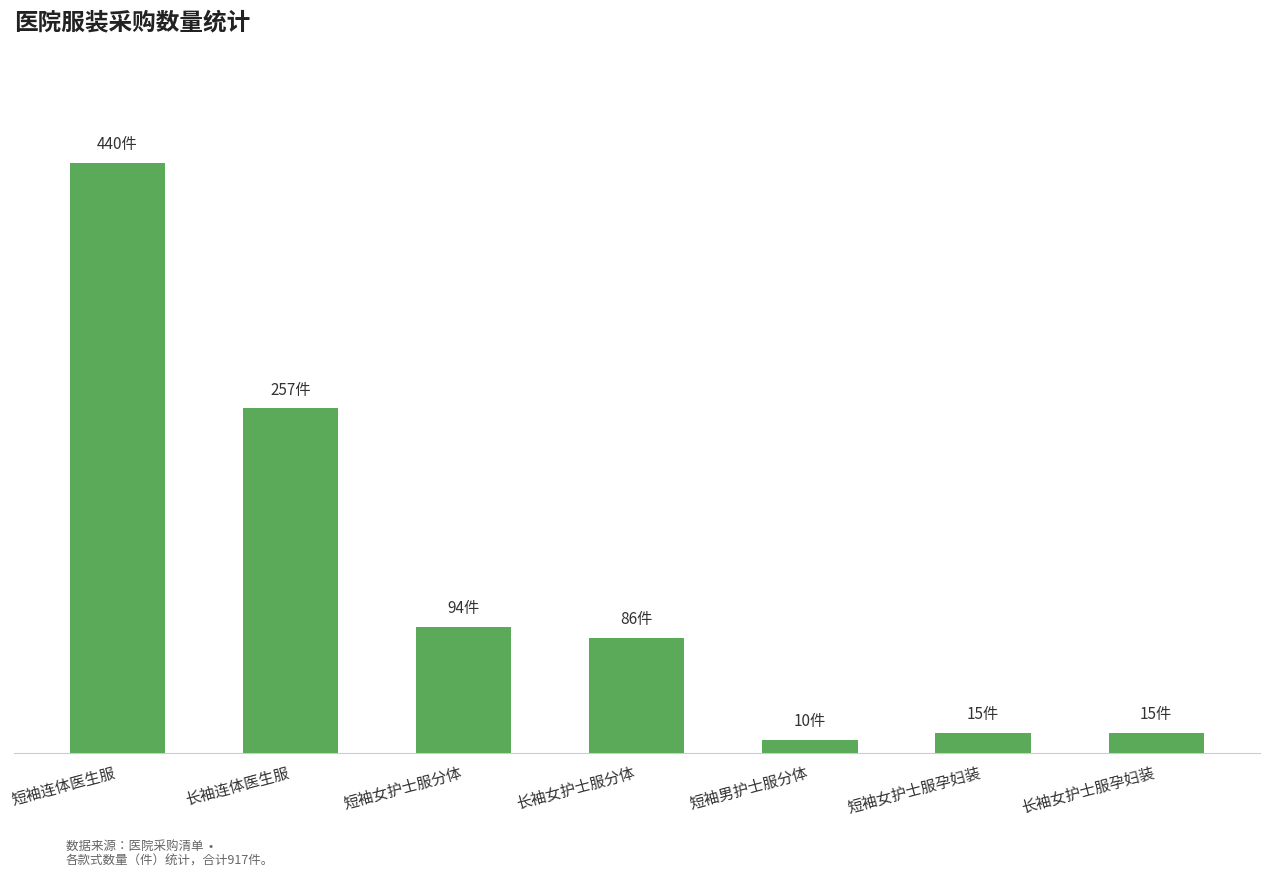

Rank the categories by value from highest to lowest.

短袖连体医生服, 长袖连体医生服, 短袖女护士服分体, 长袖女护士服分体, 短袖女护士服孕妇装, 长袖女护士服孕妇装, 短袖男护士服分体